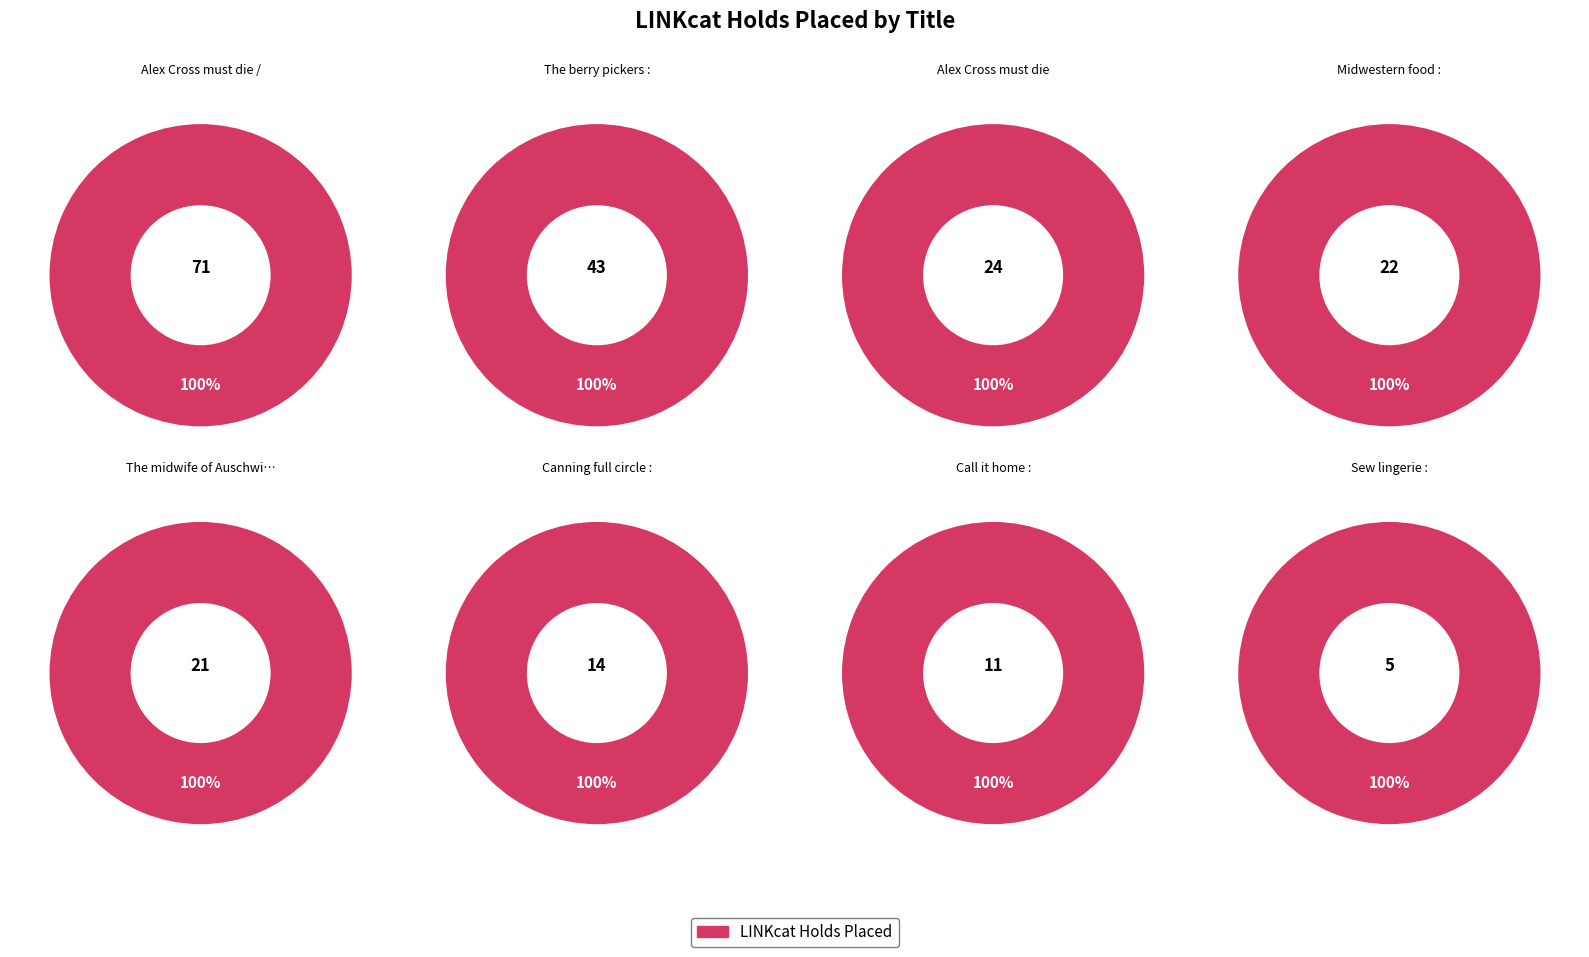

What is the smallest slice in the pie chart?

Sew lingerie :